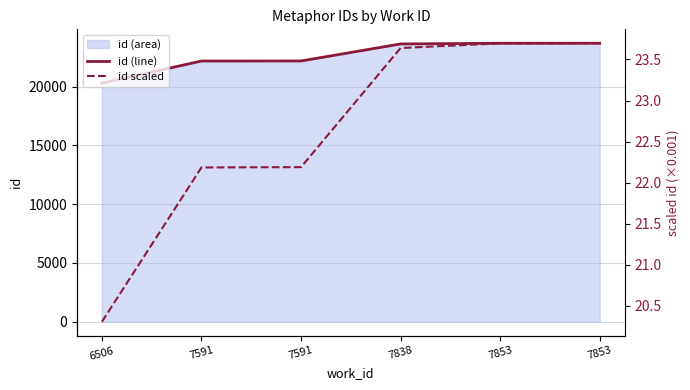

What is the difference between the maximum and second lowest values in the id (line) series?

1512